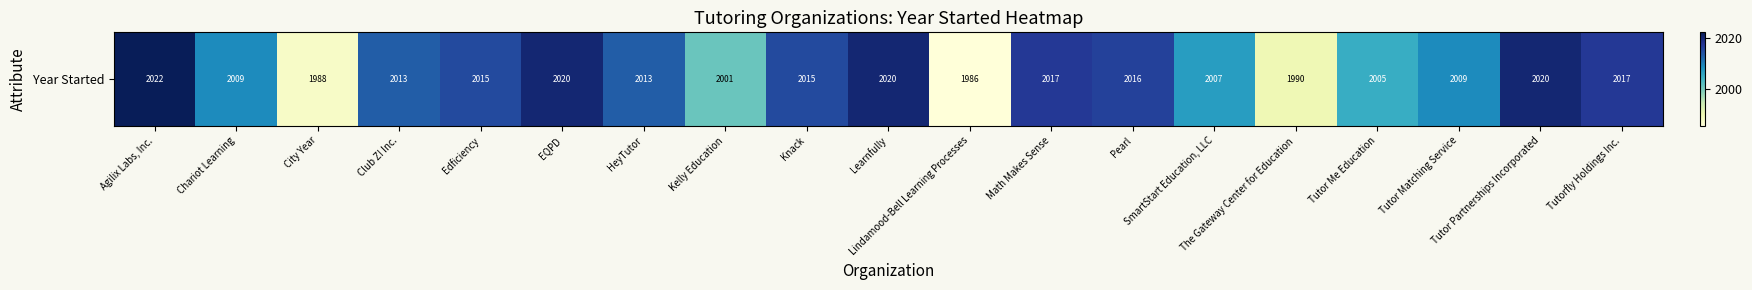

What is the difference between the maximum and minimum values?

36